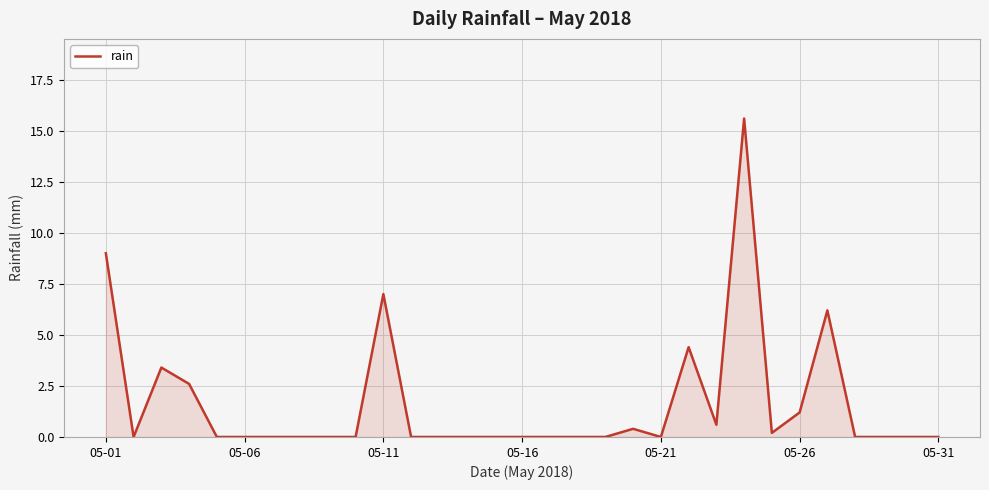

What is the difference between the maximum and minimum values?

15.6